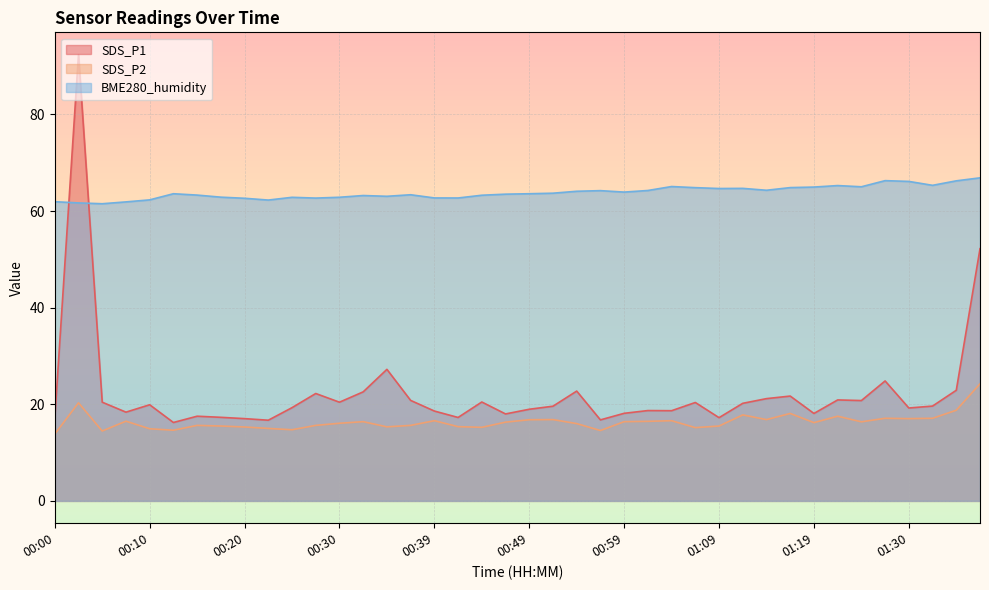

How many interior local valleys does the BME280_humidity series have?

10